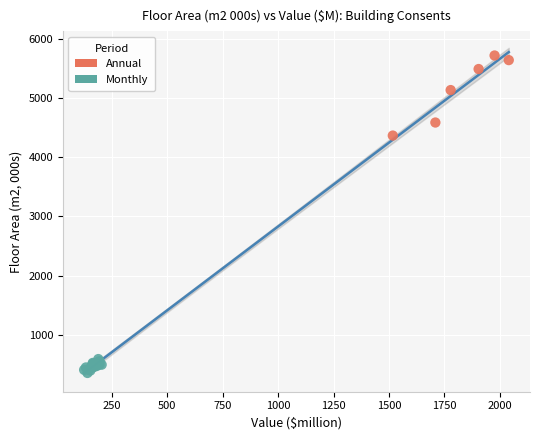

Which series reaches the minimum Y coordinate?

Monthly